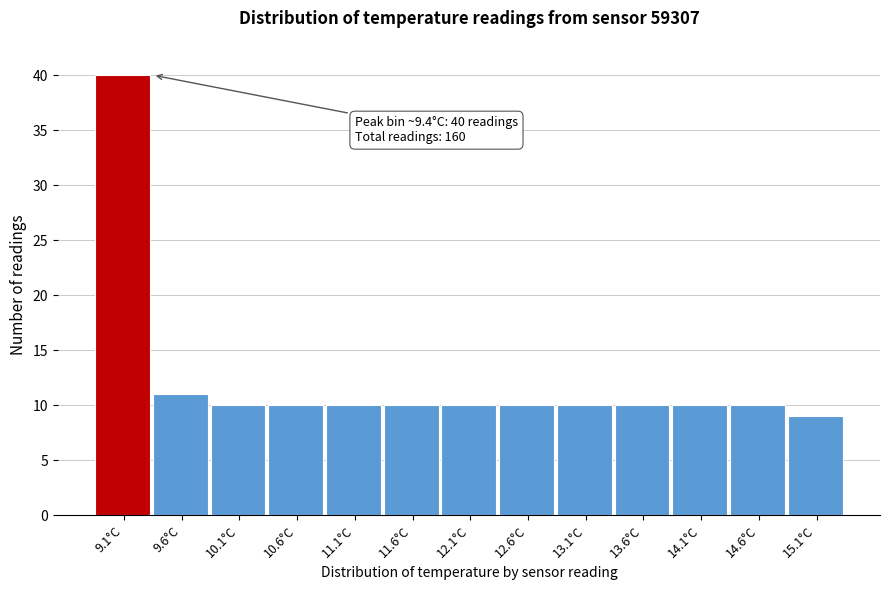

Reading right to left, transcribe all the data shown in this chart.

15.1°C=9	14.6°C=10	14.1°C=10	13.6°C=10	13.1°C=10	12.6°C=10	12.1°C=10	11.6°C=10	11.1°C=10	10.6°C=10	10.1°C=10	9.6°C=11	9.1°C=40